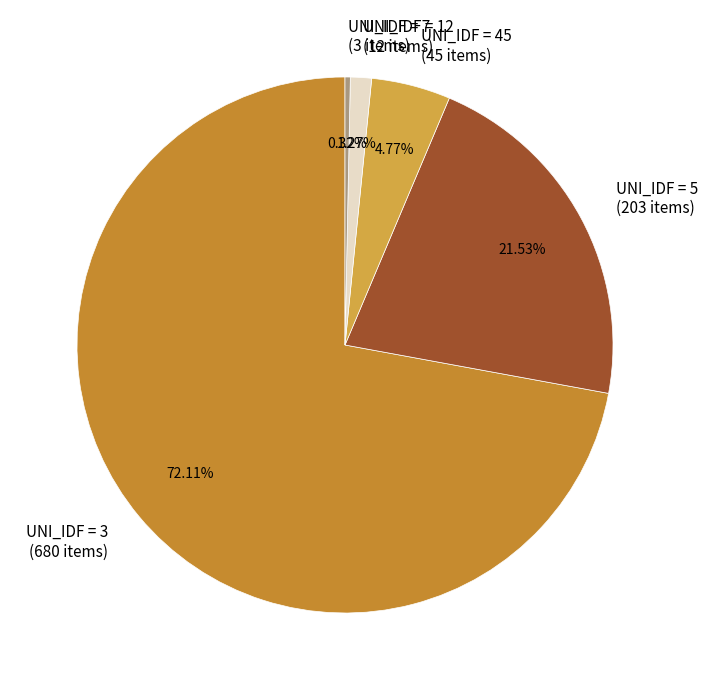

How many segments does this pie chart have?

5